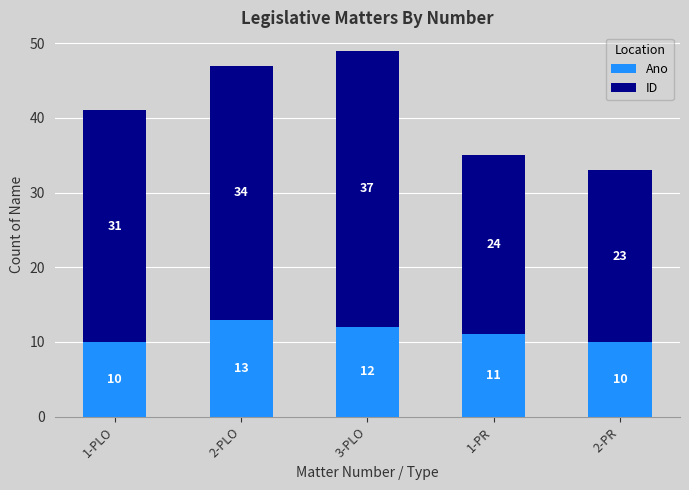

True or false: Ano has a value of 18 at 1-PR.

False